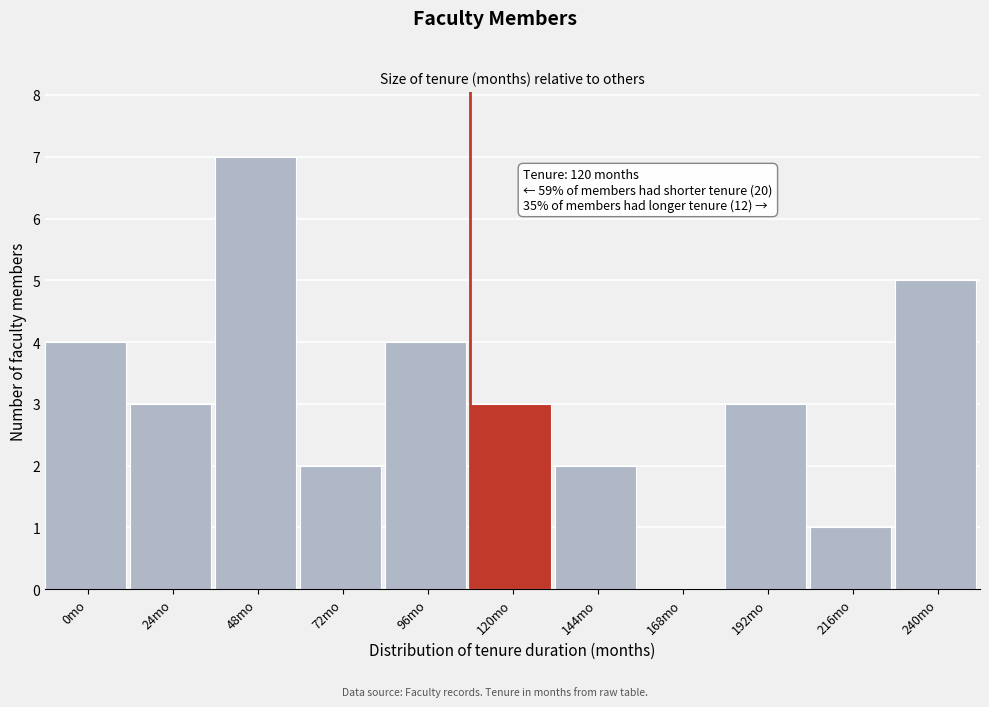

Reading right to left, extract all data points from this chart.

240mo=5	216mo=1	192mo=3	168mo=0	144mo=2	120mo=3	96mo=4	72mo=2	48mo=7	24mo=3	0mo=4